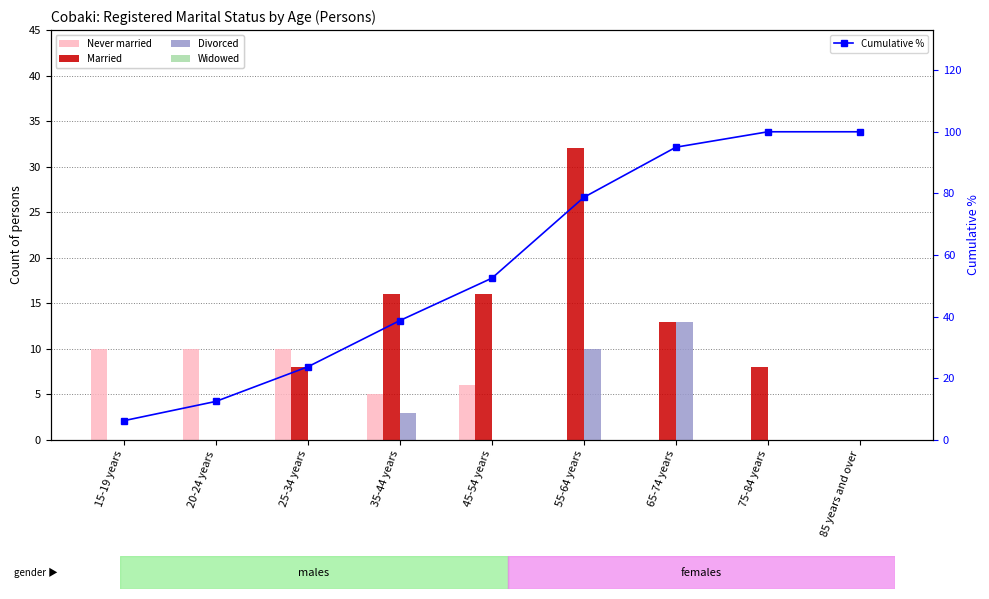

At which label does Never married reach its minimum?

55-64 years